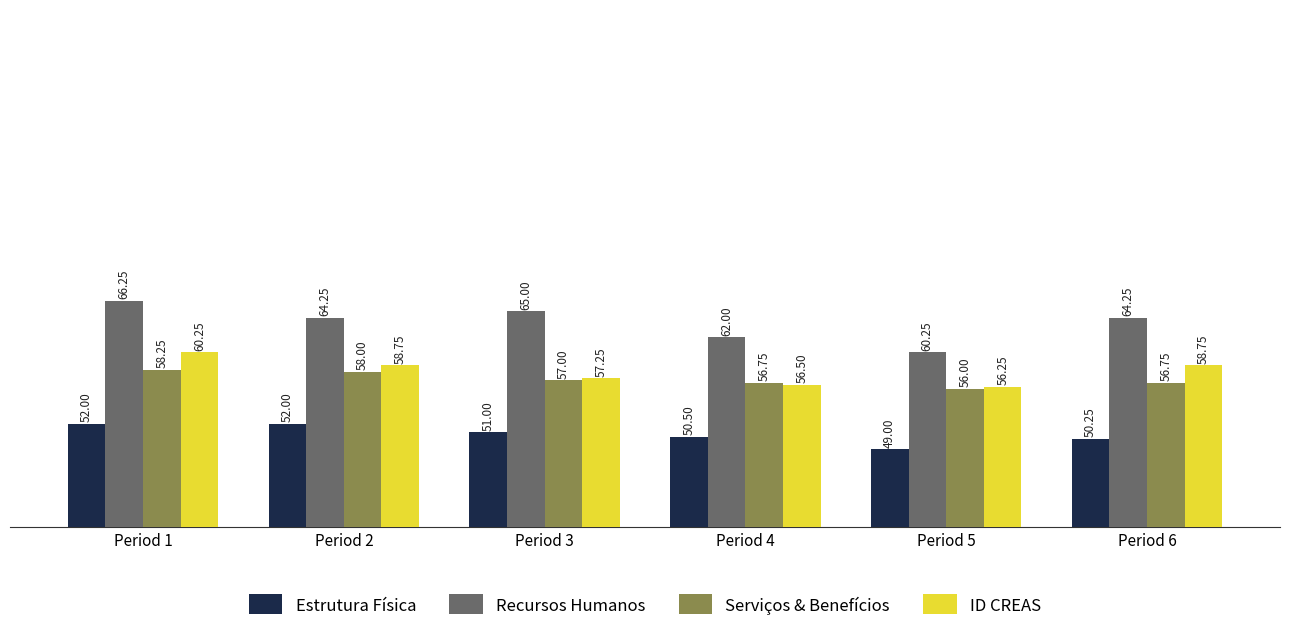

Which series has the largest range (max minus min)?

Recursos Humanos